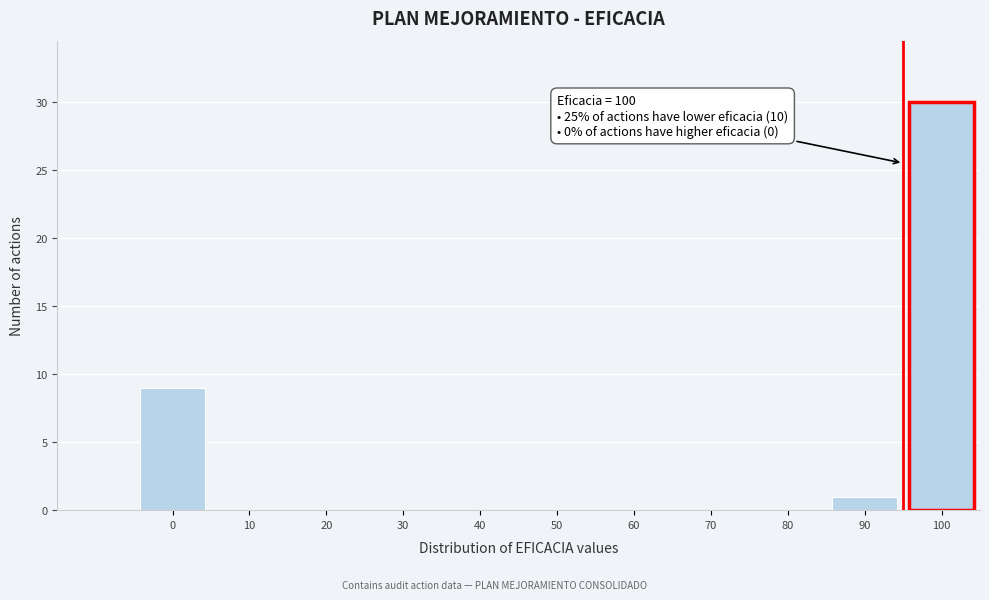

Reading right to left, list all the values displayed in this chart.

100=30	90=1	80=0	70=0	60=0	50=0	40=0	30=0	20=0	10=0	0=9